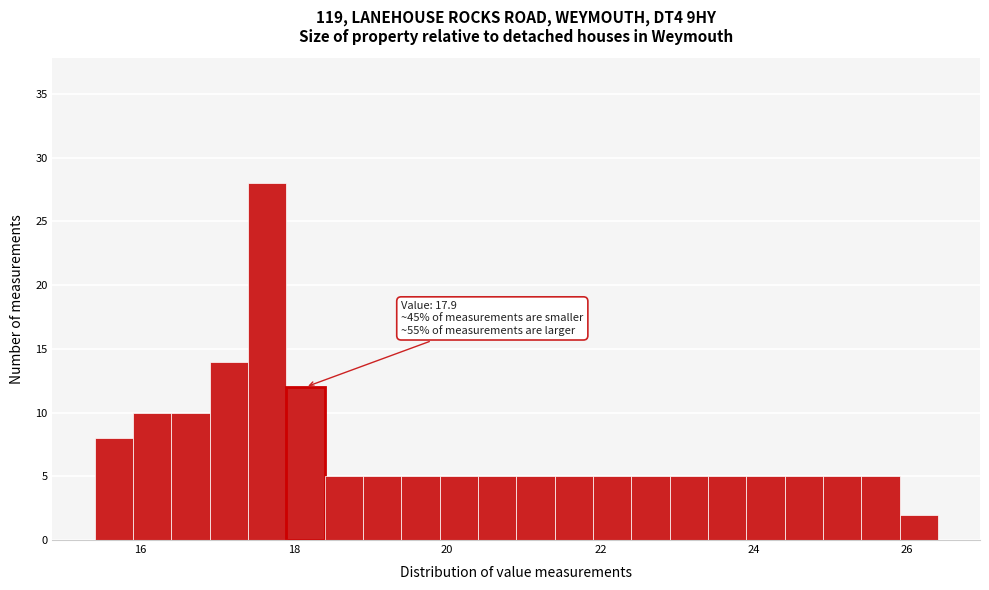

Read against the x-axis, roughly where is the centre of the tallest bar?

17.6